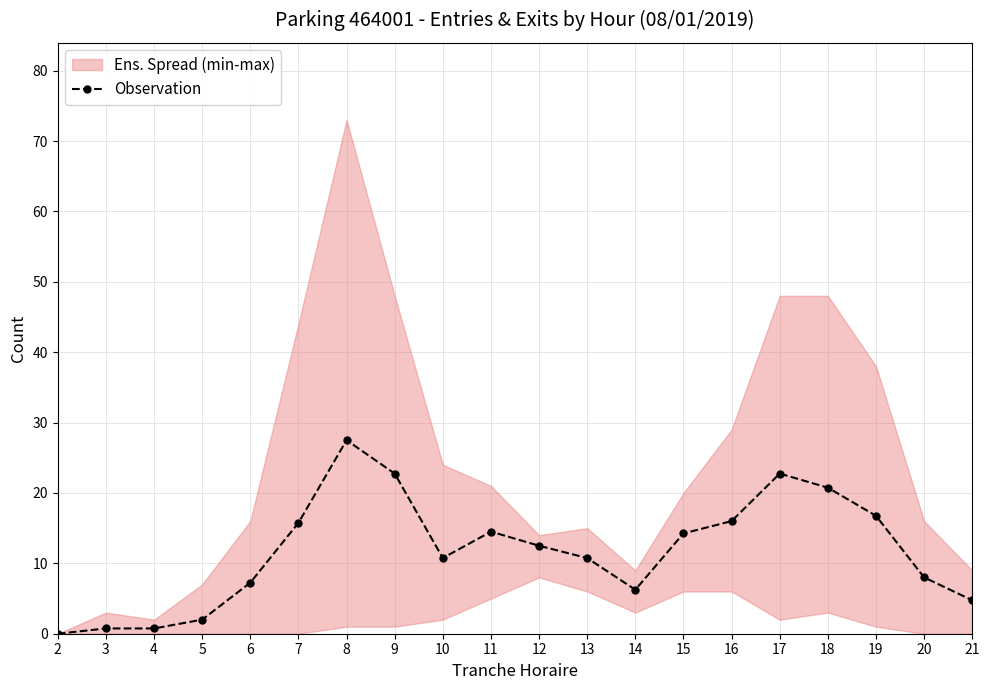

True or false: the data shows 6.2 at 14.

True